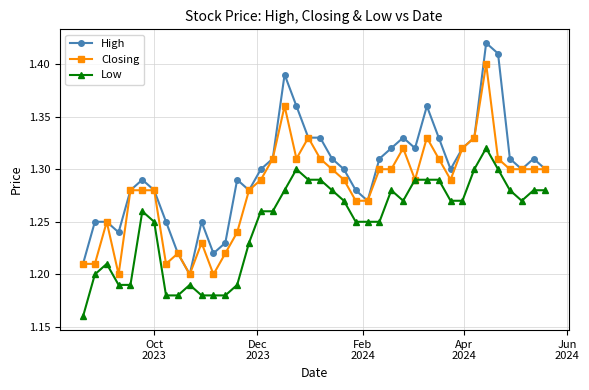

How many lines are shown in the chart?

3